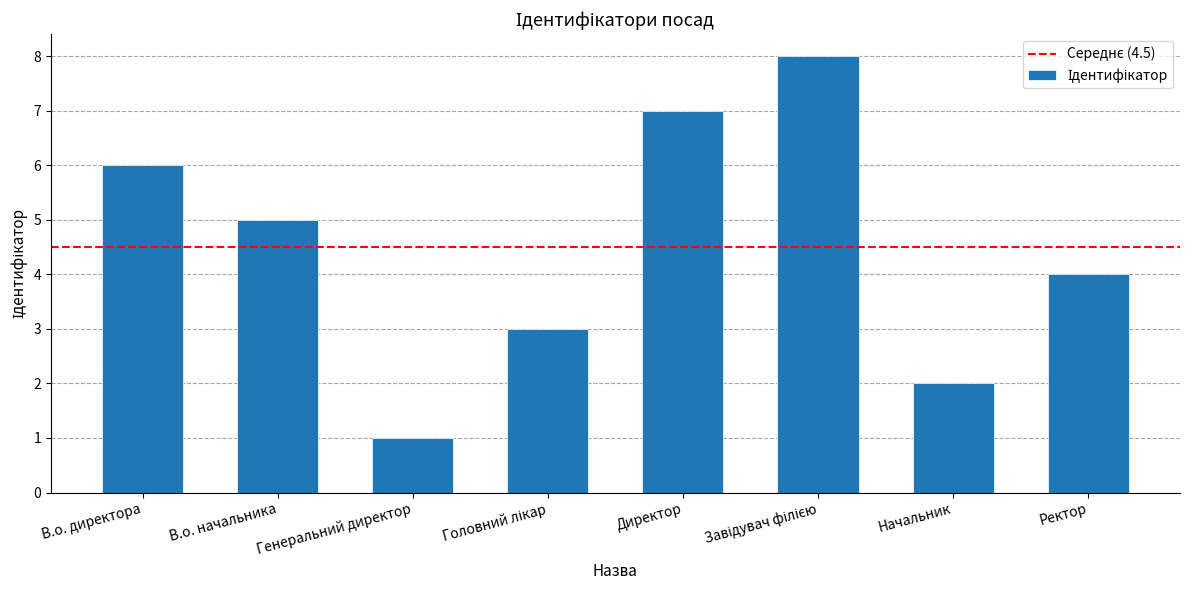

What is the difference between the maximum and minimum values?

7